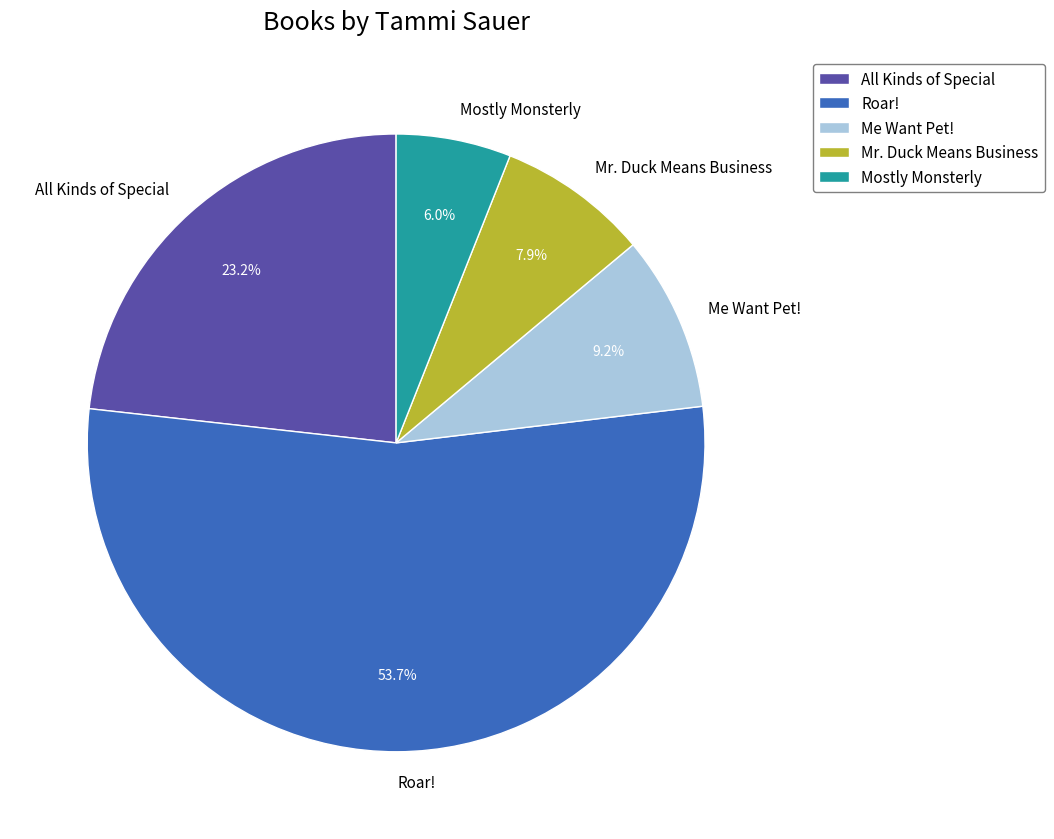

What is the total percentage of Roar! and Mostly Monsterly?

59.7%